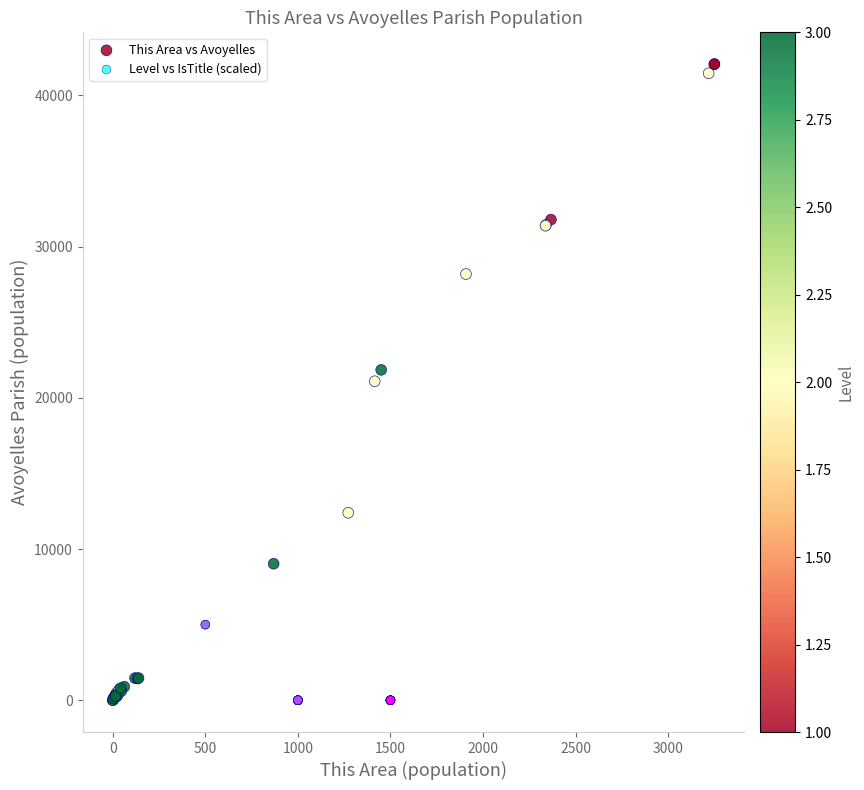

Which series contains the highest Y value?

This Area vs Avoyelles